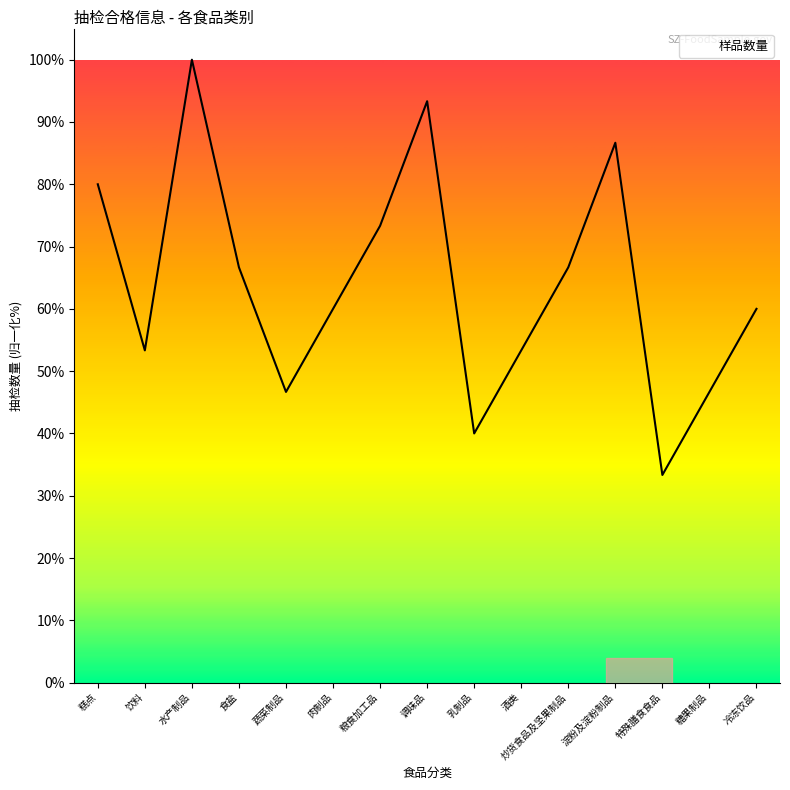

At which label does the data first exceed 60?

糕点